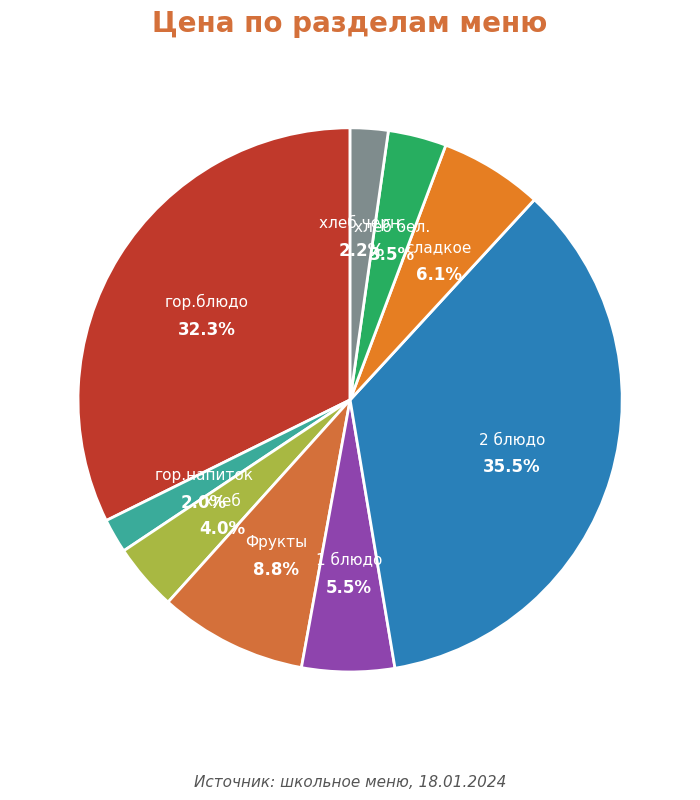

To the nearest percent, what is the difference between the largest and smallest slice percentages?

33%